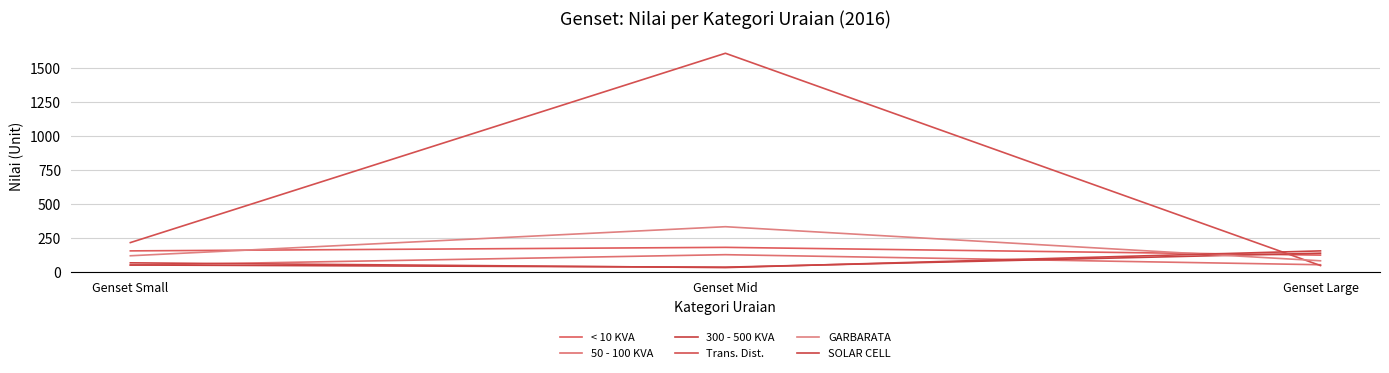

Rank the series by their maximum value, from lowest to highest.

50 - 100 KVA, 300 - 500 KVA, SOLAR CELL, < 10 KVA, GARBARATA, Trans. Dist.